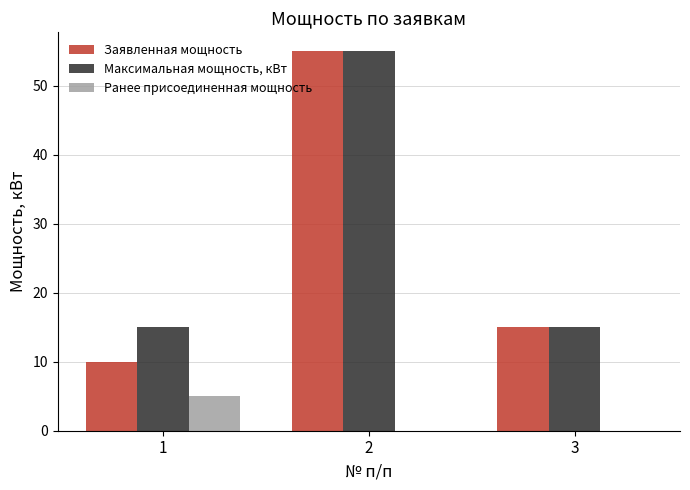

What is the total value across all series at 1?

30